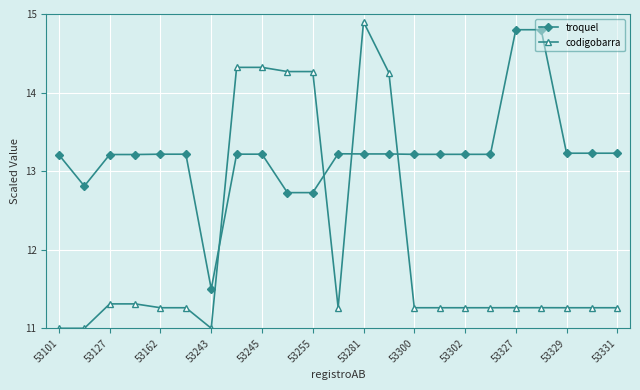

True or false: codigobarra has more than 0 interior local peaks.

True